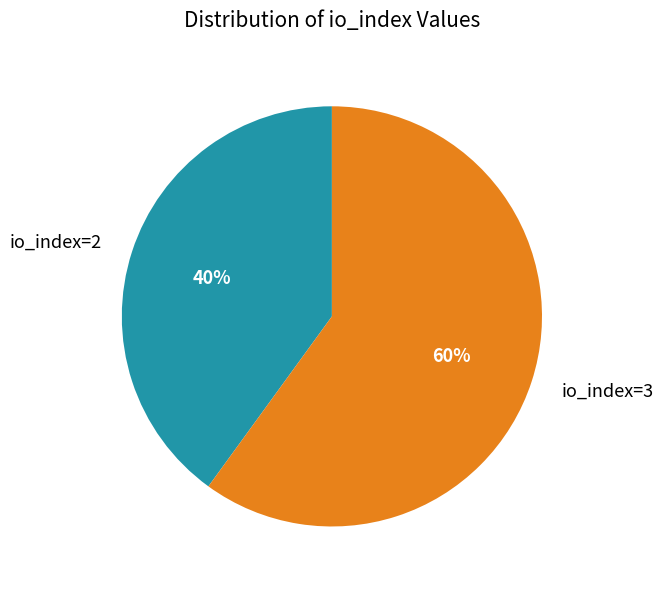

Is there a majority slice in this chart?

Yes